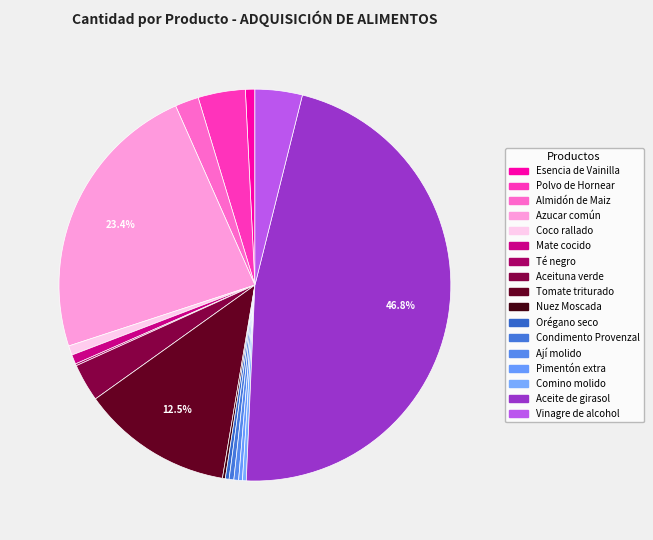

Count the number of slices in the pie.

17